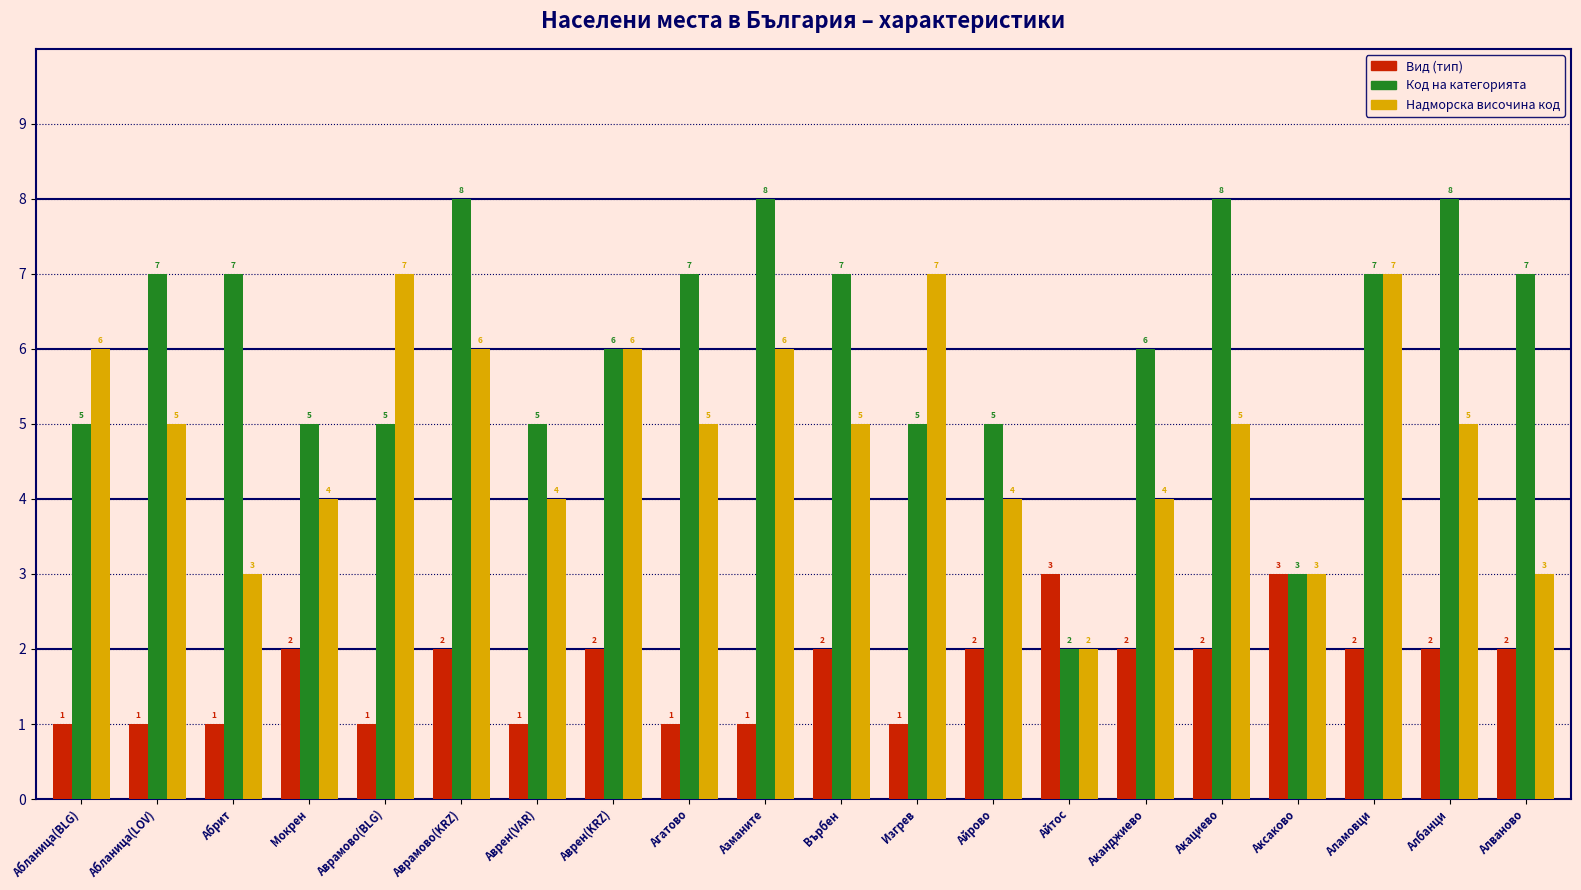

Which series has the widest spread of values?

Код на категорията